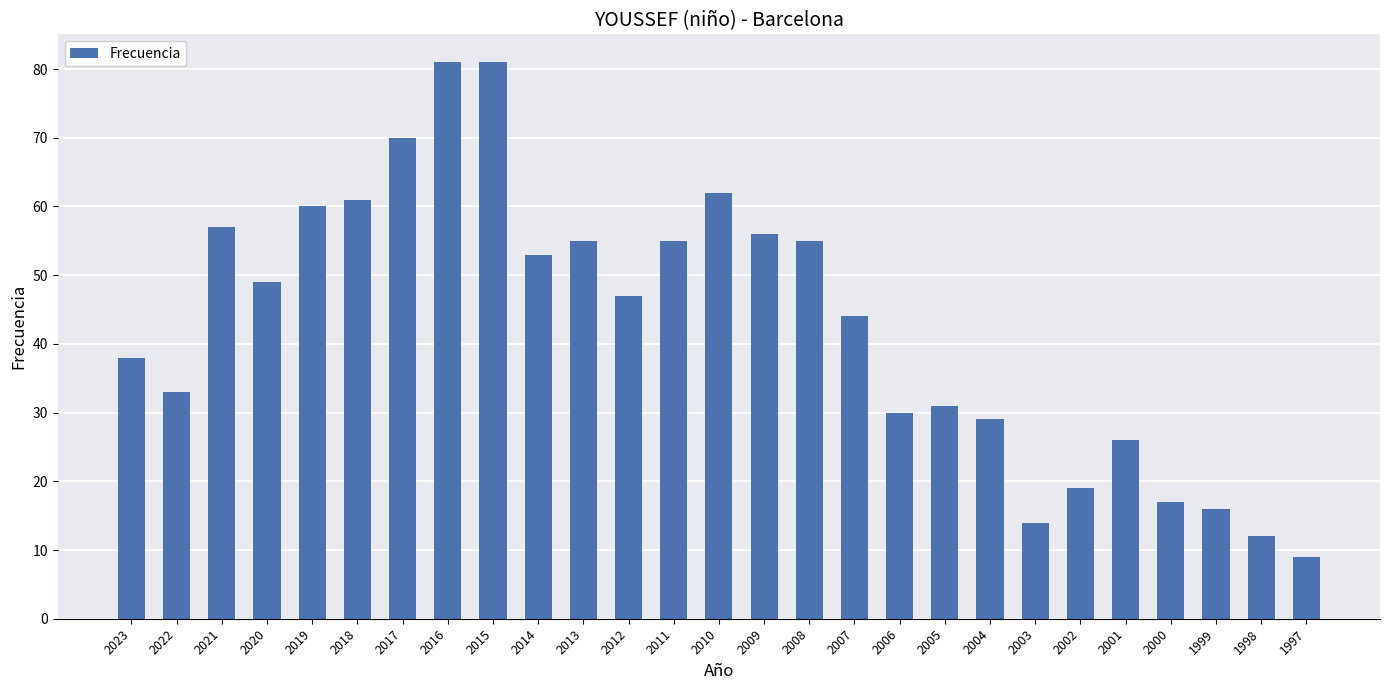

Is it true that the value at 2018 is 61?

True